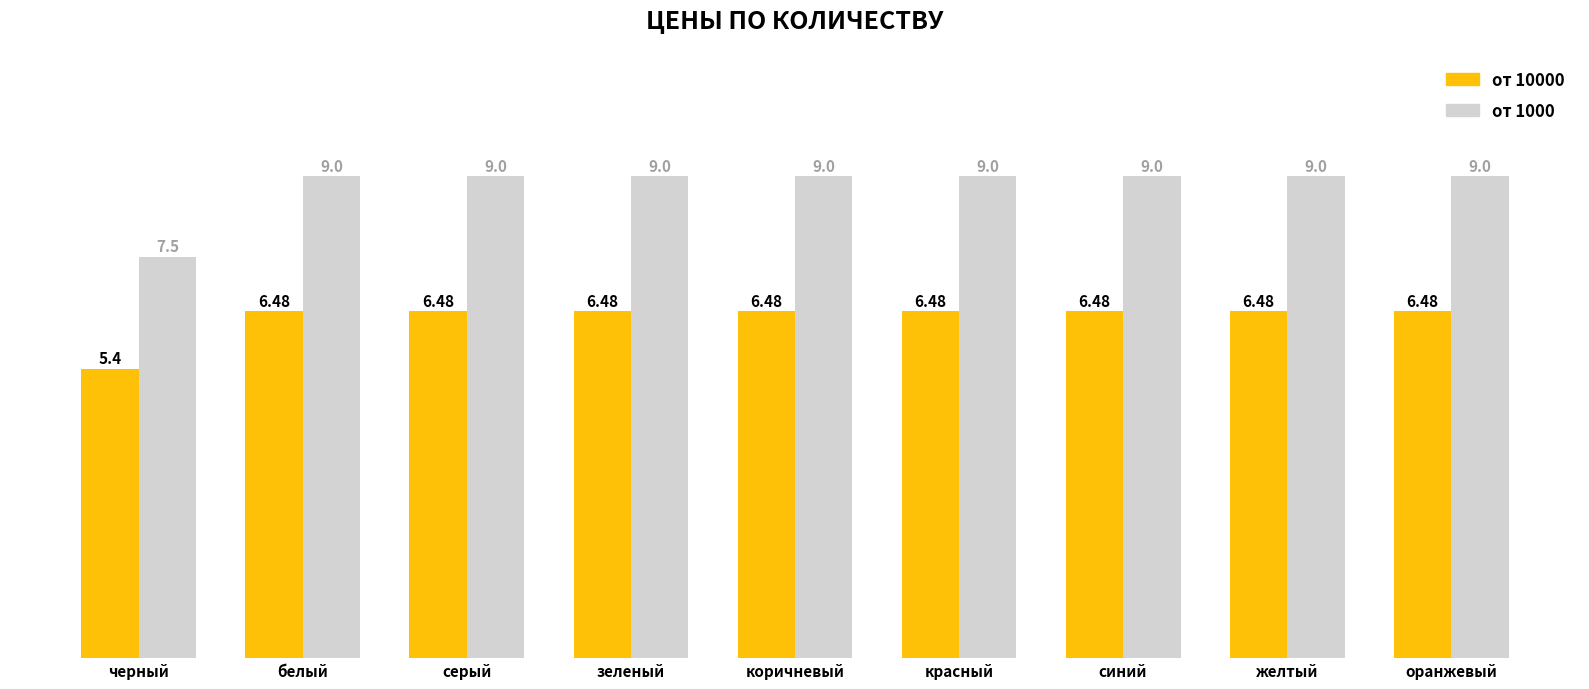

Which category has the lowest value across all series?

черный